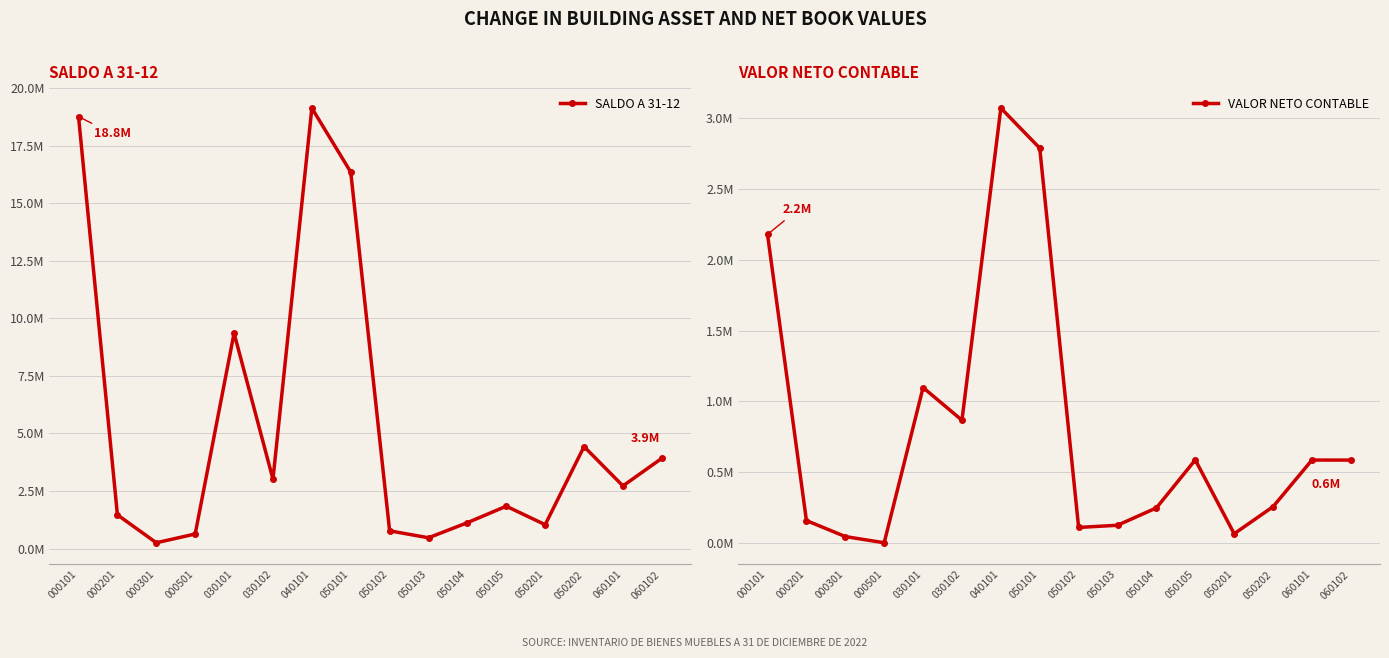

At which category is the sum across all series the highest?

040101